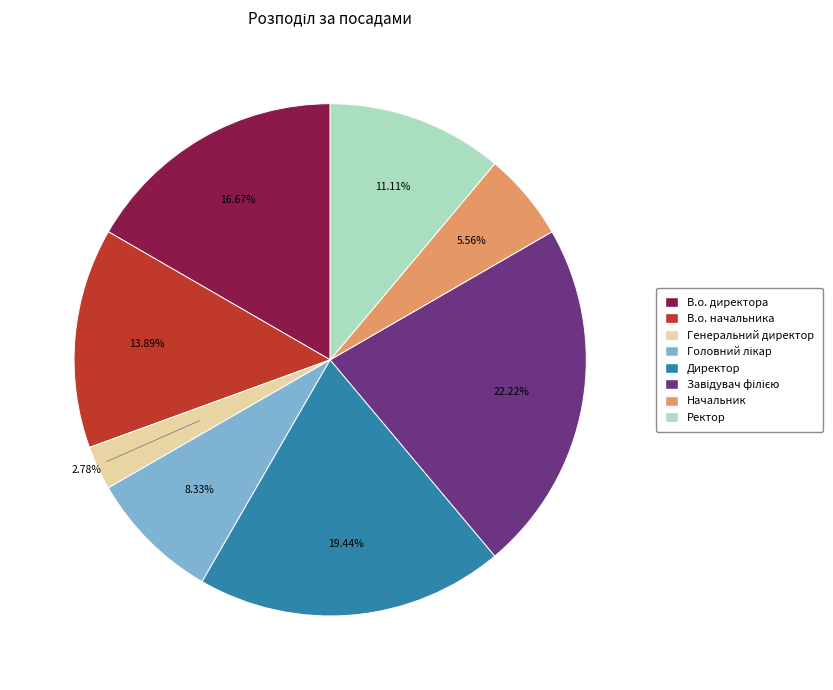

Which category has the smallest portion of the pie?

Генеральний директор